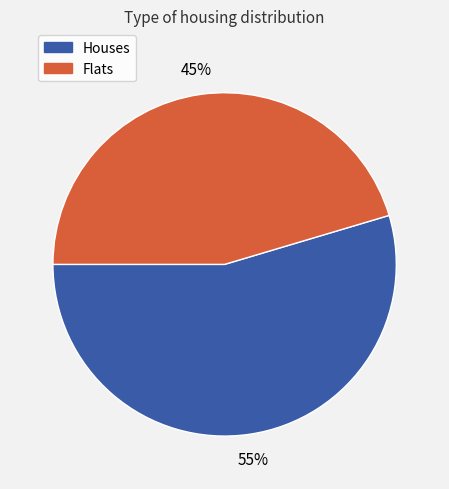

Count the number of slices in the pie.

2